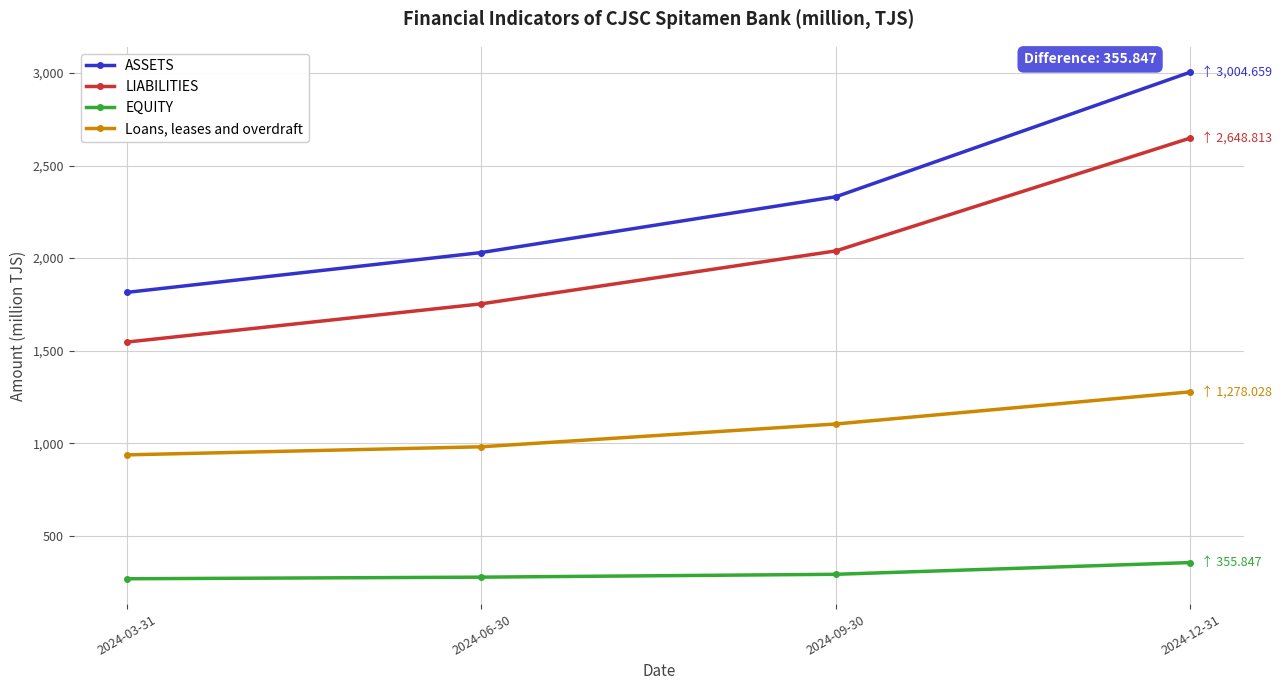

At which label does ASSETS reach its minimum?

2024-03-31